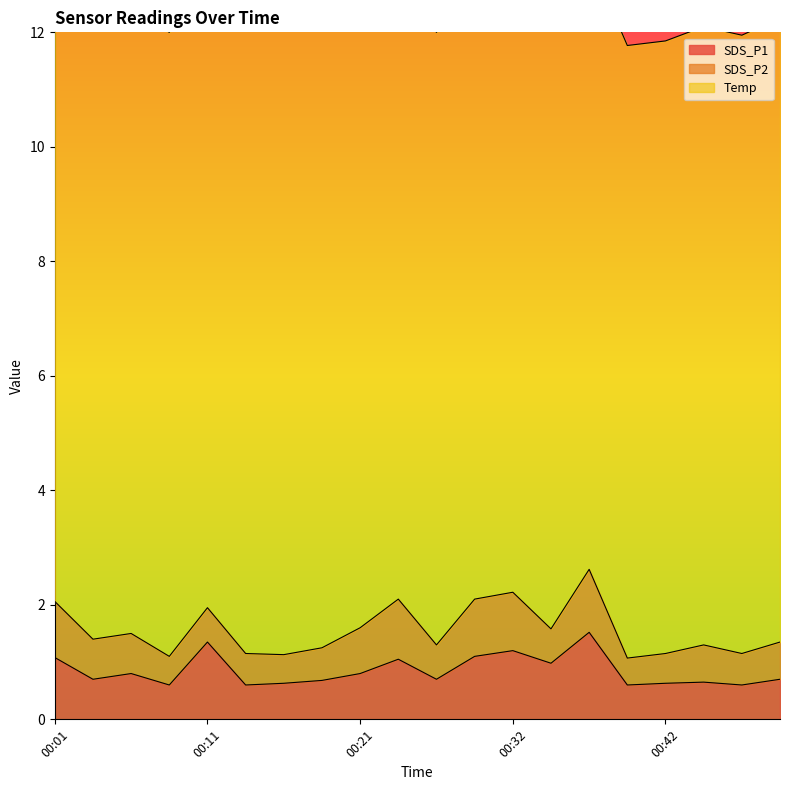

At which category does SDS_P1 reach its first local peak?

00:06